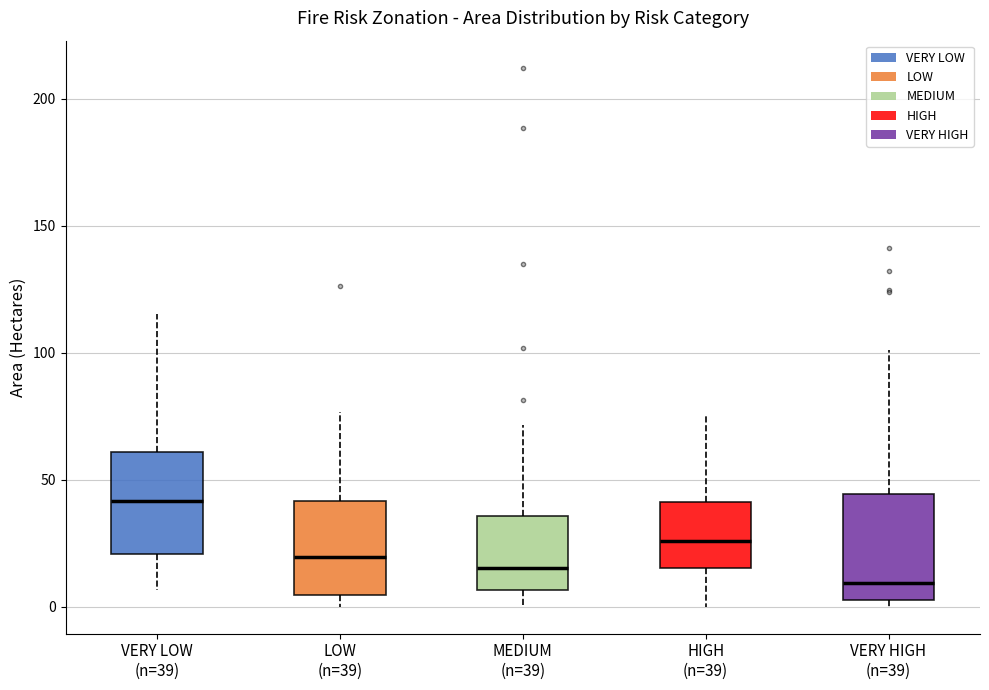

Reading left to right, transcribe this box plot: for each box, give where its median line is, the range the box spans, and where its two whiskers end, as read against the y-axis. The values are not printed on the chart, so give them approximately, as read against the axis.

VERY LOW (n=39): median 40, box 20 to 60, whiskers 5 to 115
LOW (n=39): median 20, box 5 to 40, whiskers 0 to 75
MEDIUM (n=39): median 15, box 5 to 35, whiskers 0 to 70
HIGH (n=39): median 25, box 15 to 40, whiskers 0 to 75
VERY HIGH (n=39): median 10, box 0 to 45, whiskers 0 (just below the box's lower edge) to 100